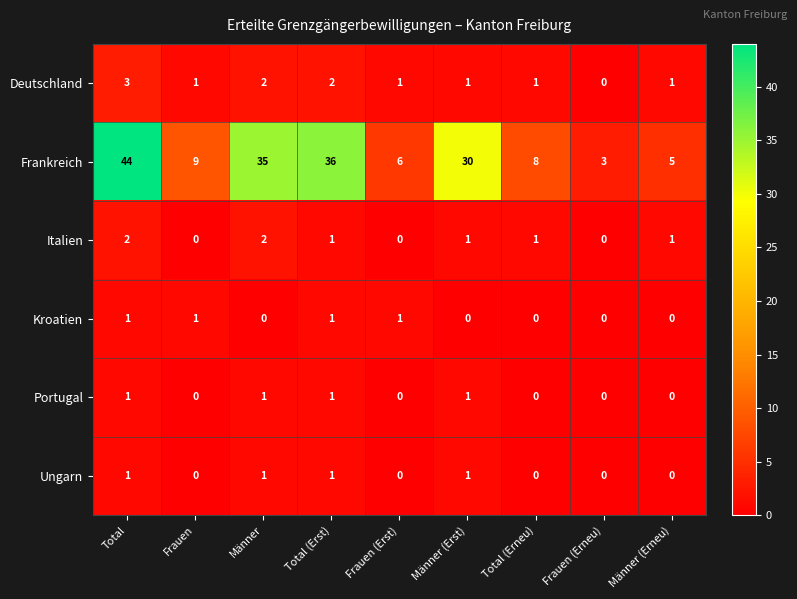

Which series changed the most between Total and Total (Erst)?

Frankreich